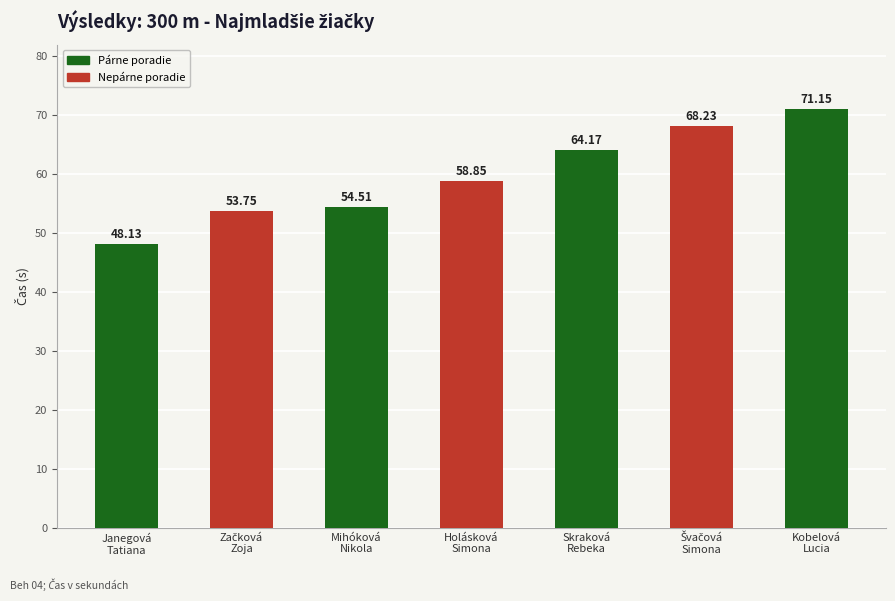

What is the sum of all values?

418.8